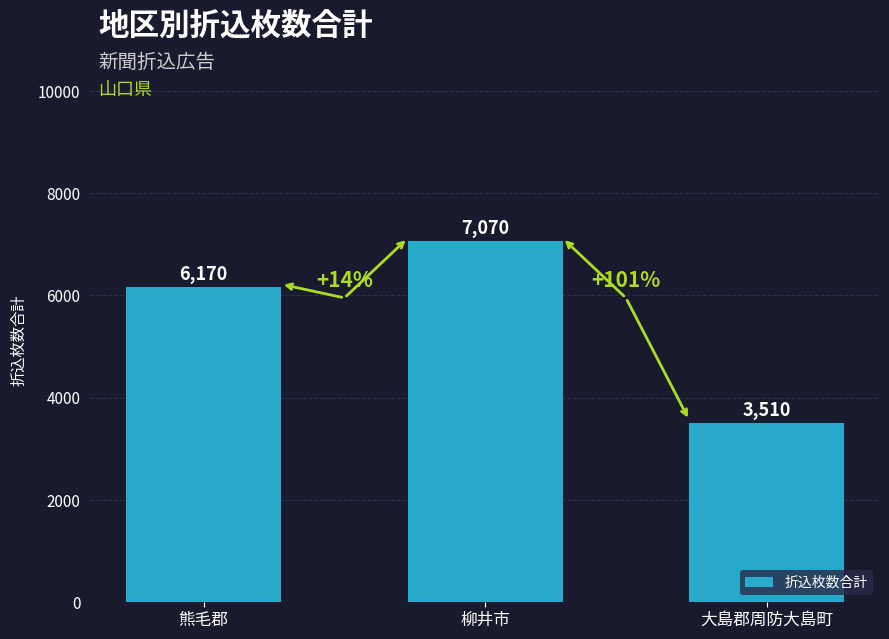

What is the approximate value at 大島郡周防大島町?

3510